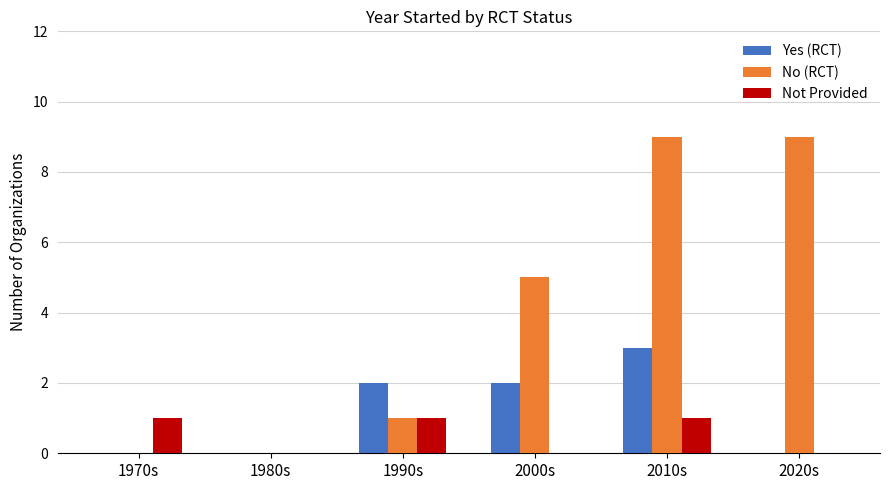

Which series has the largest range (max minus min)?

No (RCT)